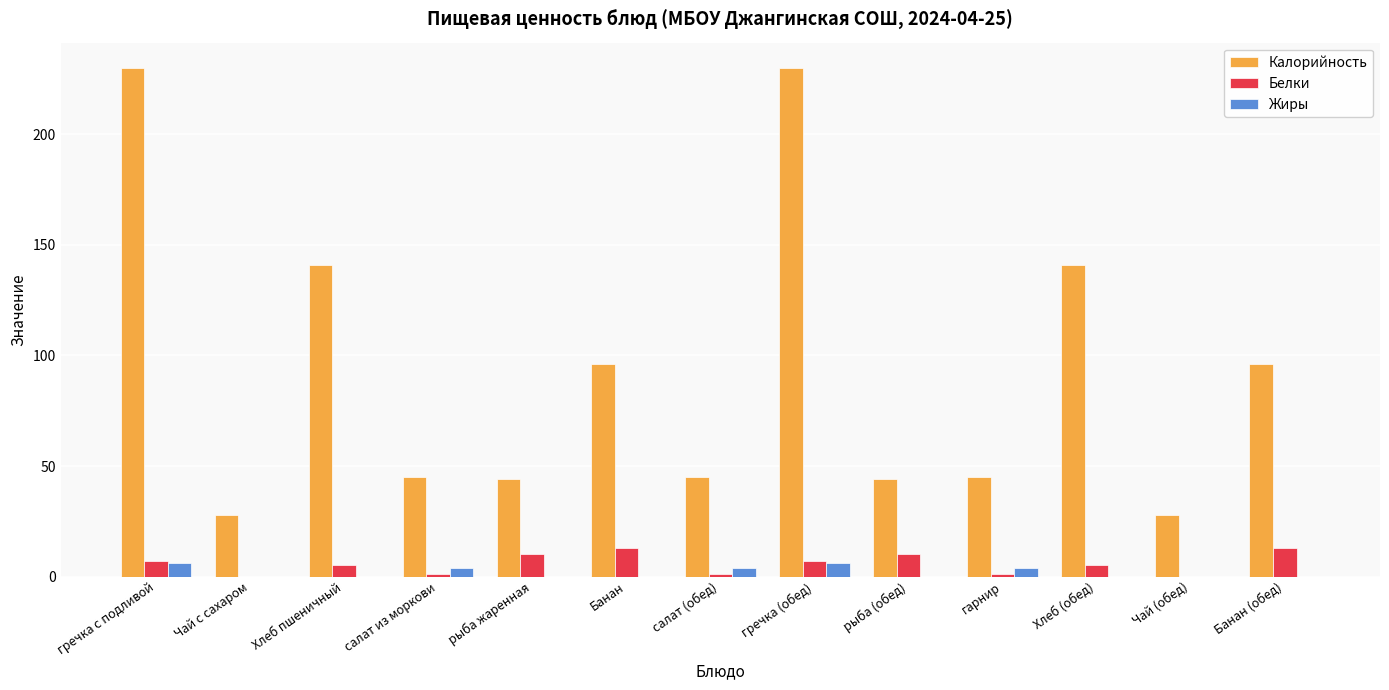

What is the average value of the Белки series?

6